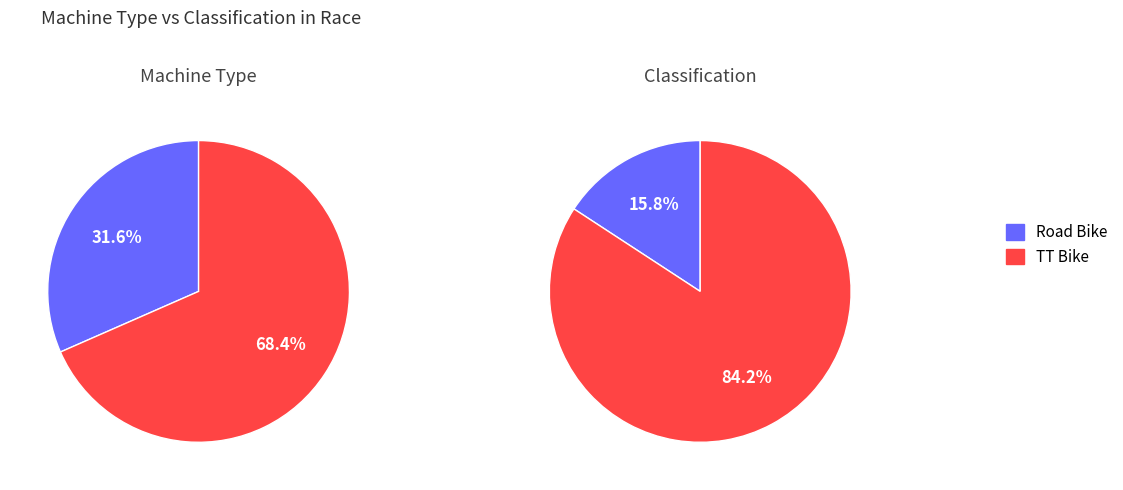

How much of the chart is everything except Road Bike?

68.4%